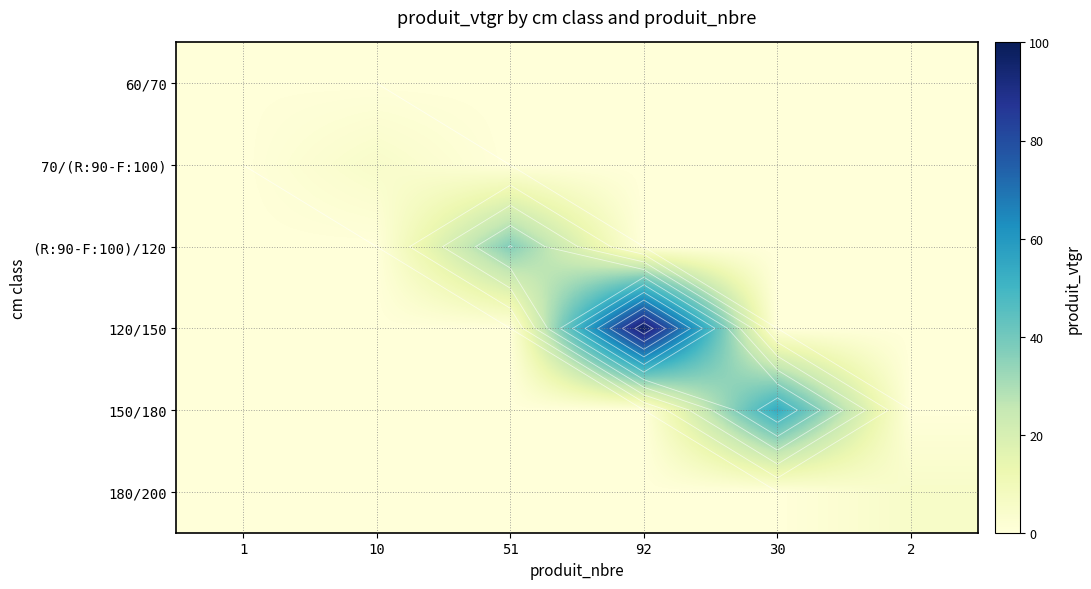

What is the highest value of the (R:90-F:100)/120 series?

36.9